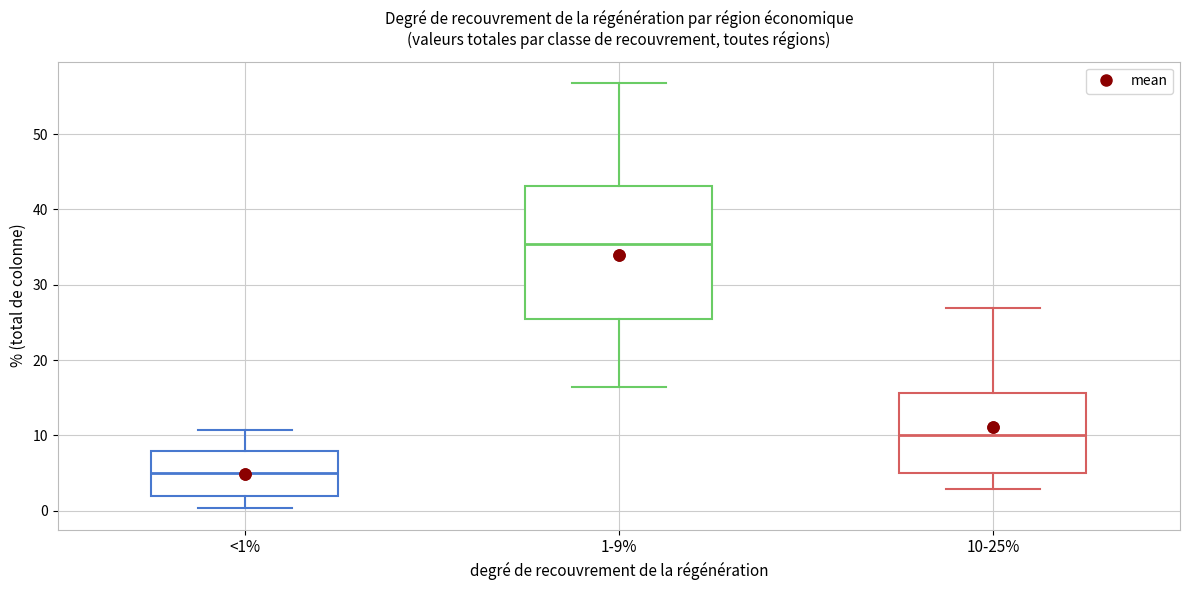

Reading left to right, transcribe this box plot: for each box, give where its median line is, the range the box spans, and where its two whiskers end, as read against the y-axis. The values are not printed on the chart, so give them approximately, as read against the axis.

<1%: median 5, box 2 to 8, whiskers 0 to 11
1-9%: median 35, box 25 to 43, whiskers 16 to 57
10-25%: median 10, box 5 to 16, whiskers 3 to 27